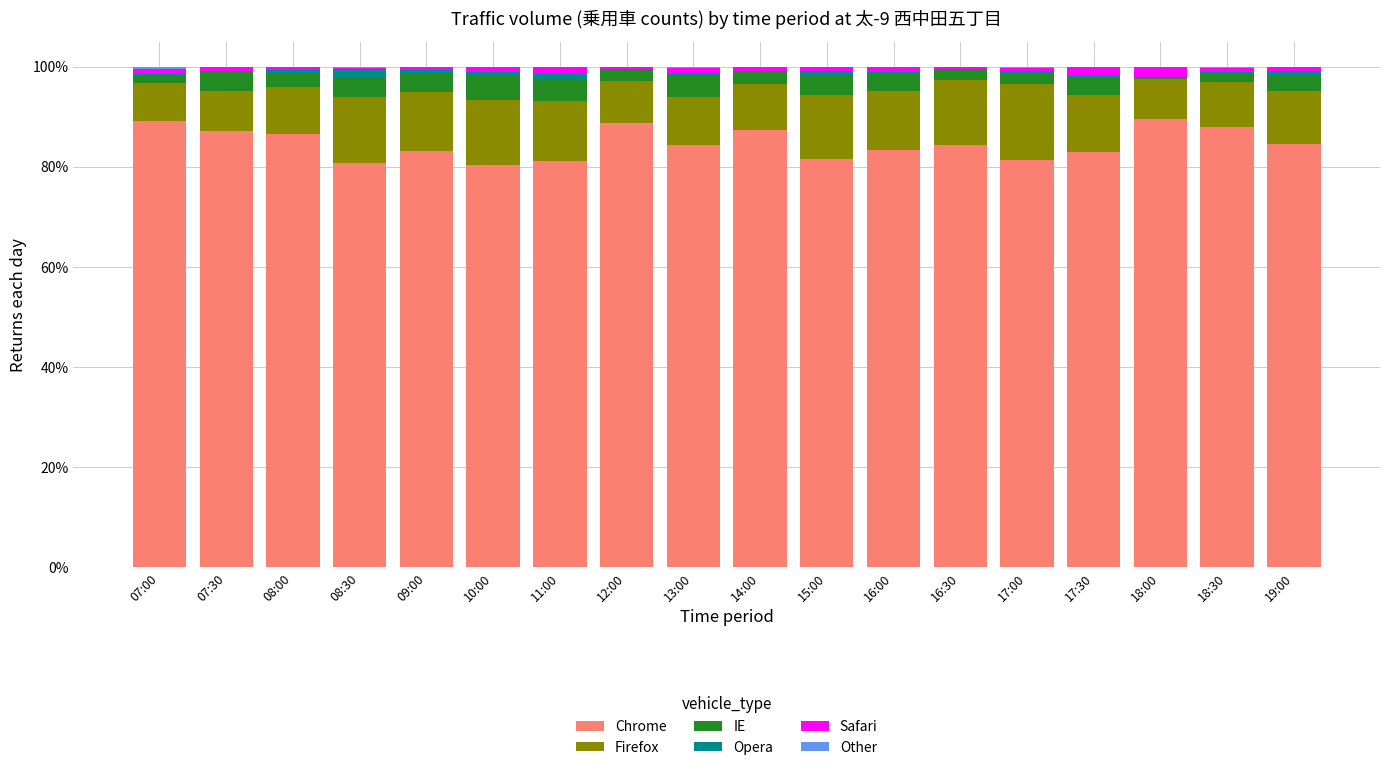

The Chrome series shows 86.5 at 08:00. True or false?

True